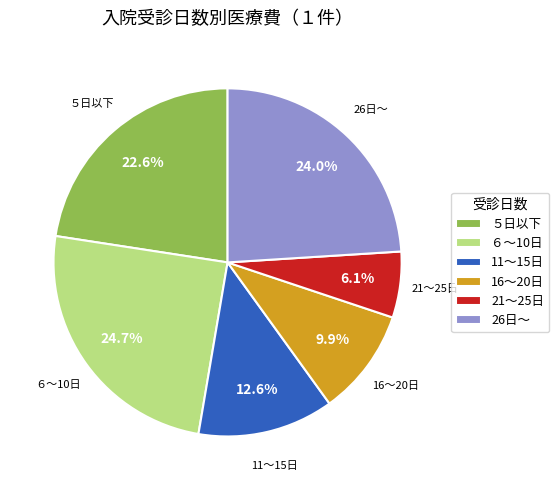

Rank the categories by value from lowest to highest.

21～25日, 16～20日, 11～15日, ５日以下, 26日～, ６～10日